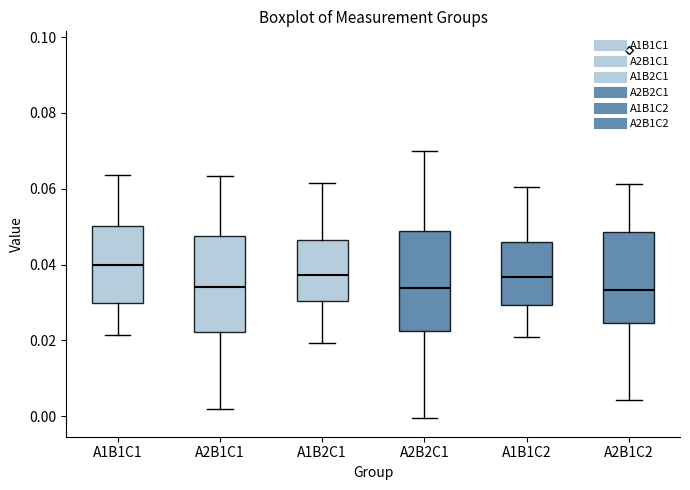

Reading left to right, transcribe this box plot: for each box, give where its median line is, the range the box spans, and where its two whiskers end, as read against the y-axis. The values are not printed on the chart, so give them approximately, as read against the axis.

A1B1C1: median 0.040, box 0.030 to 0.050, whiskers 0.022 to 0.064
A2B1C1: median 0.034, box 0.022 to 0.048, whiskers 0.002 to 0.064
A1B2C1: median 0.038, box 0.030 to 0.046, whiskers 0.020 to 0.062
A2B2C1: median 0.034, box 0.022 to 0.048, whiskers 0.000 to 0.070
A1B1C2: median 0.036, box 0.030 to 0.046, whiskers 0.020 to 0.060
A2B1C2: median 0.034, box 0.024 to 0.048, whiskers 0.004 to 0.062